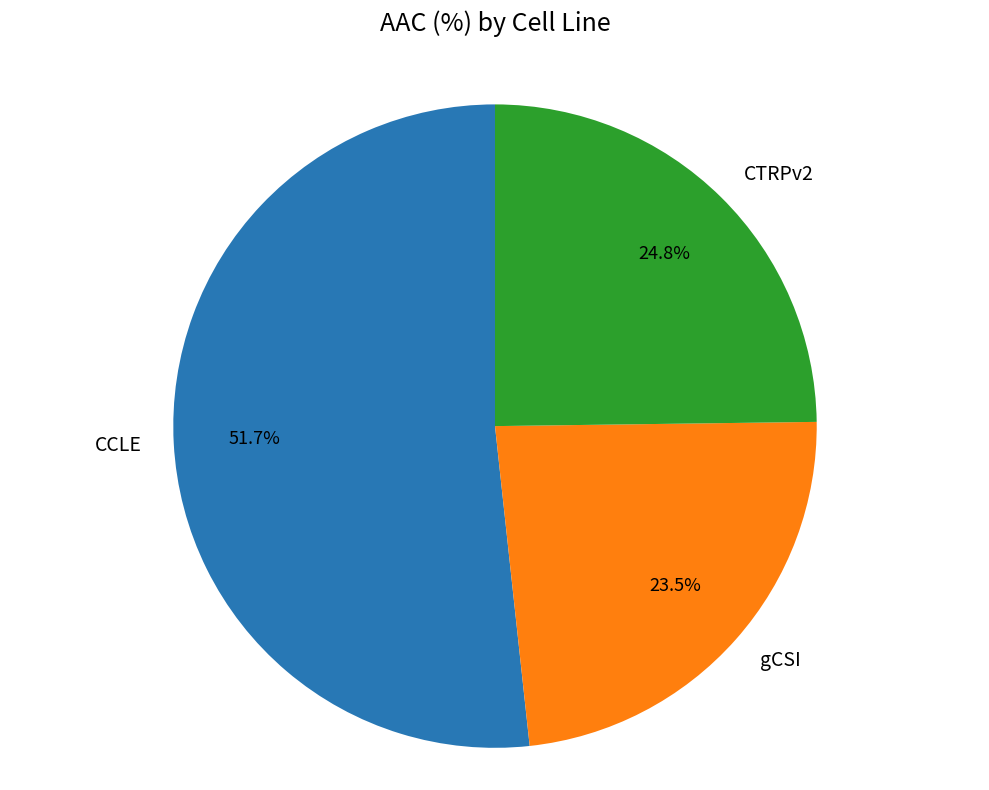

Combined, what portion of the pie is gCSI and CTRPv2?

48.3%